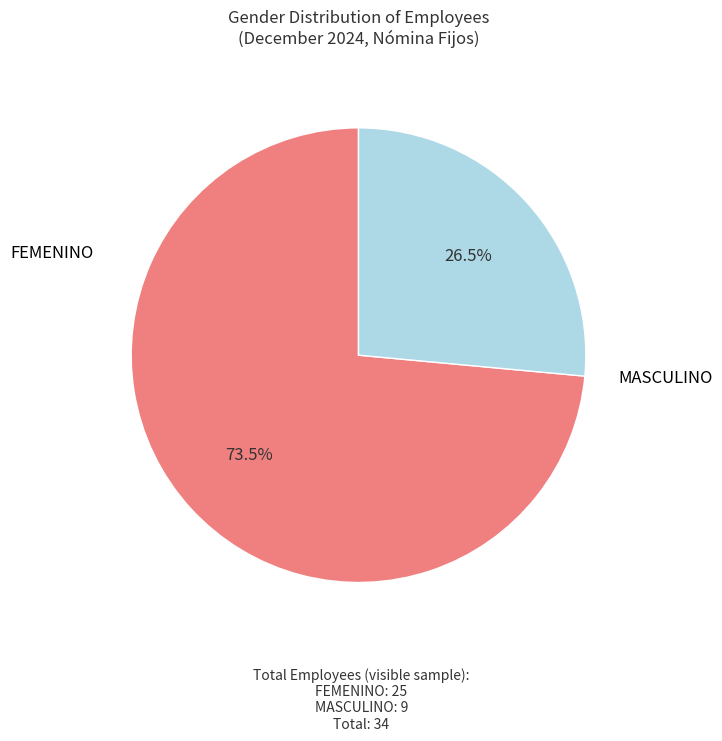

Is there any slice that represents more than half of the pie?

Yes